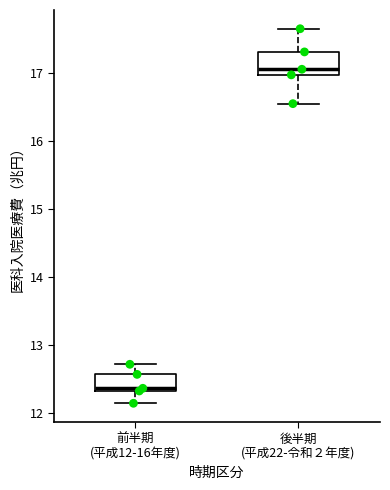

Where does the upper whisker of the box for 後半期 (平成22-令和２年度) end on the y-axis? The values are not printed on the chart, so give them approximately, as read against the axis.

17.6